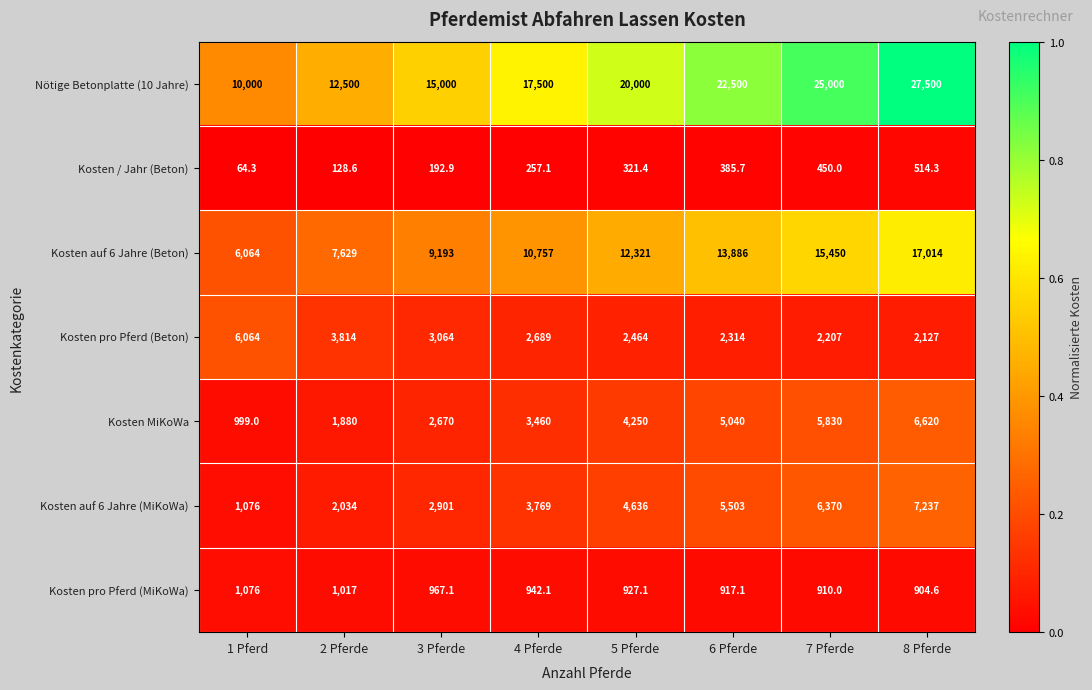

Which series changed the most between 4 Pferde and 7 Pferde?

Nötige Betonplatte (10 Jahre)